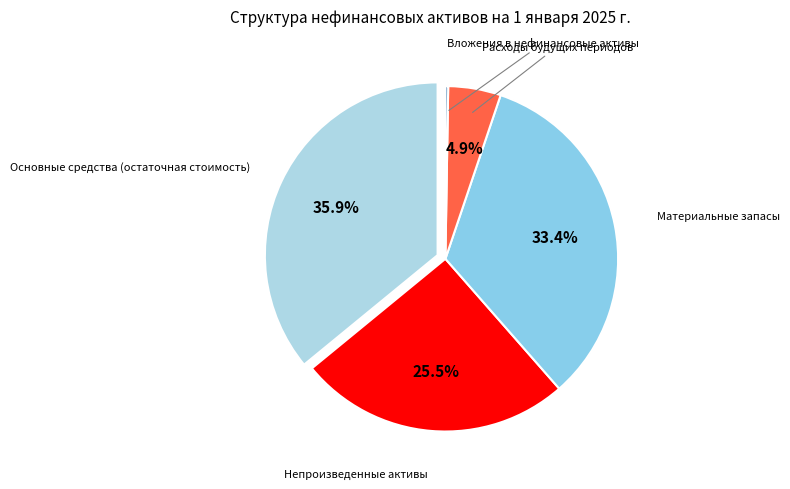

Is there a majority slice in this chart?

No